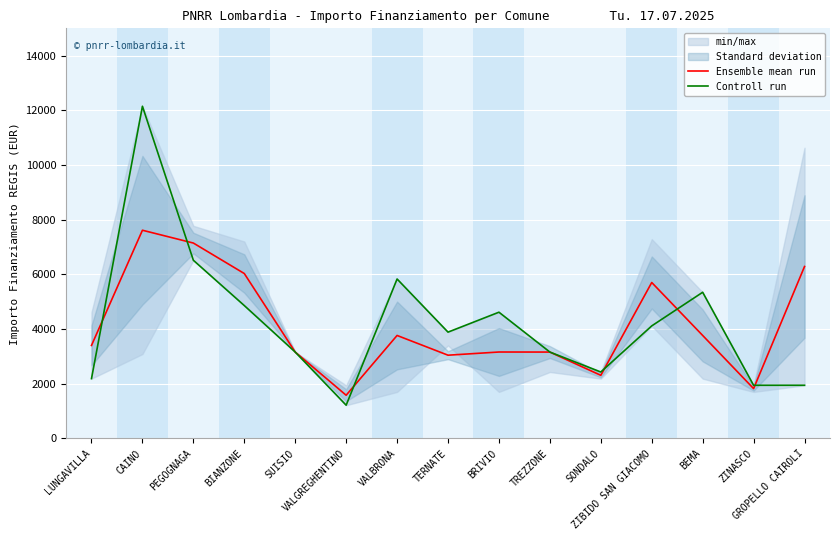

At which category is the sum across all series the highest?

CAINO